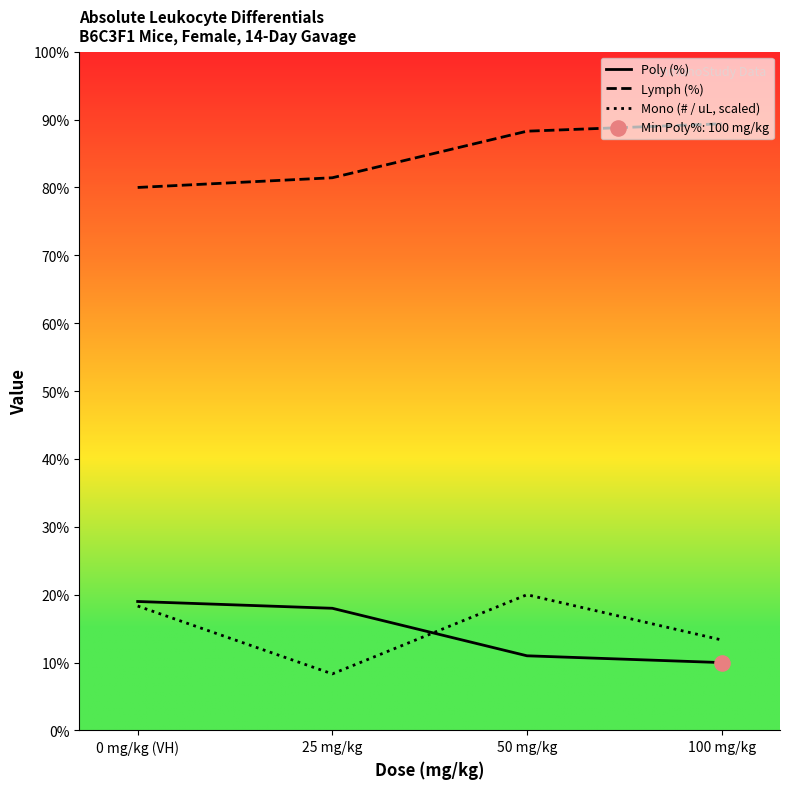

What are all the series names shown in the legend?

Poly (%), Lymph (%), Mono (# / uL, scaled)